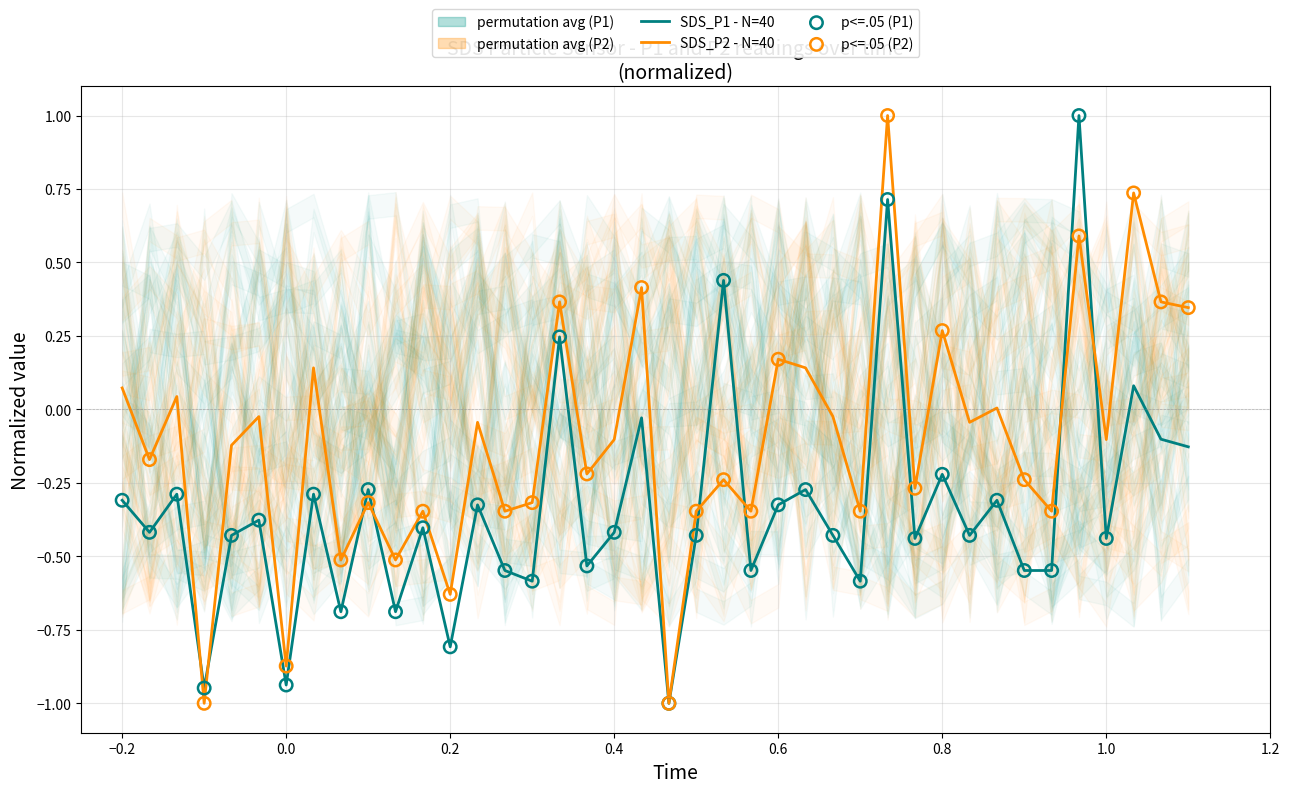

Which series contains the lowest Y value?

SDS_P2